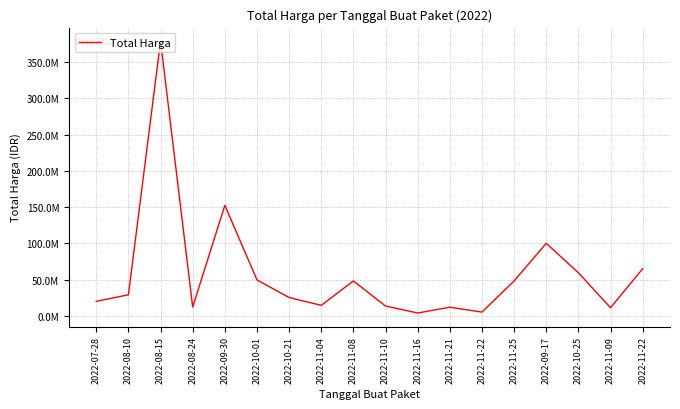

Rank the categories by value from highest to lowest.

2022-08-15, 2022-09-30, 2022-09-17, 2022-11-22, 2022-10-25, 2022-10-01, 2022-11-08, 2022-11-25, 2022-08-10, 2022-10-21, 2022-07-28, 2022-11-04, 2022-11-10, 2022-08-24, 2022-11-21, 2022-11-09, 2022-11-22, 2022-11-16